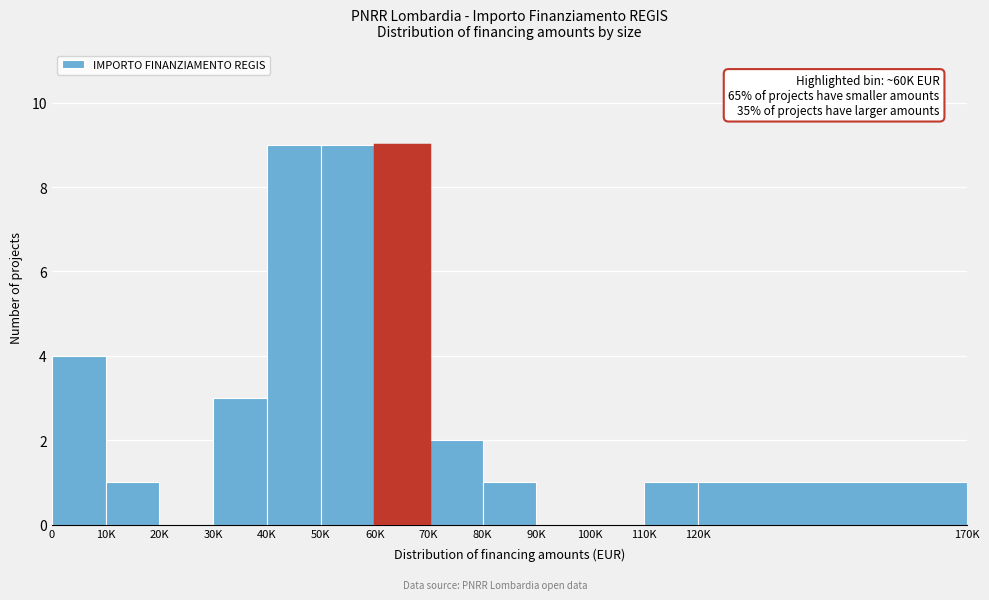

Reading left to right, what are all the values shown in this chart?

0=4	10K=1	20K=0	30K=3	40K=9	50K=9	60K=9	70K=2	80K=1	90K=0	100K=0	110K=1	120K=1